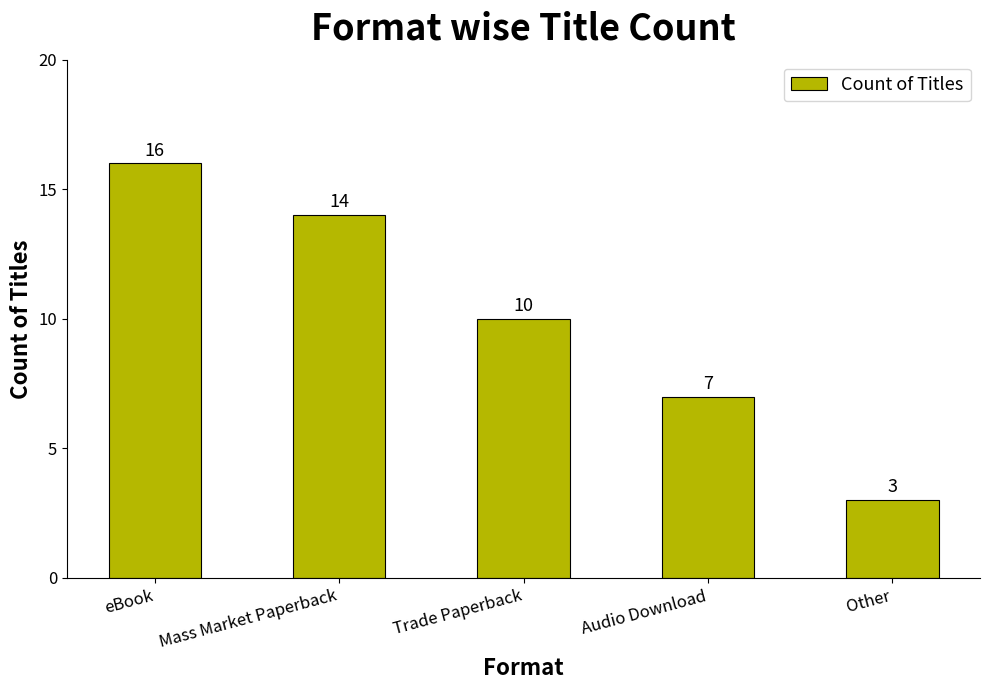

What is the value of the 3rd bar from the left?

10